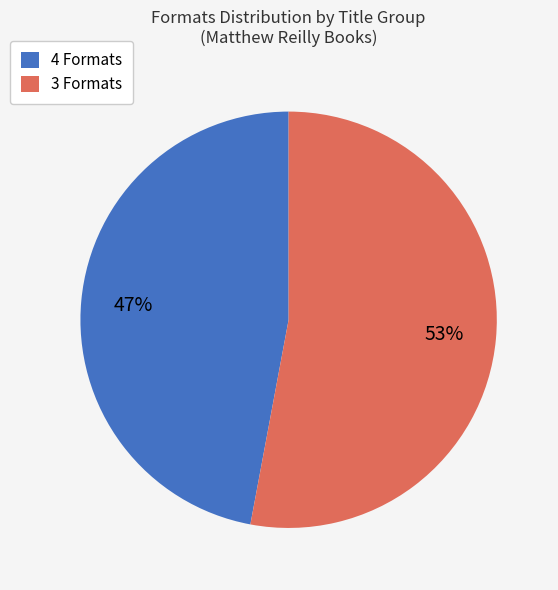

What is the majority slice?

3 Formats